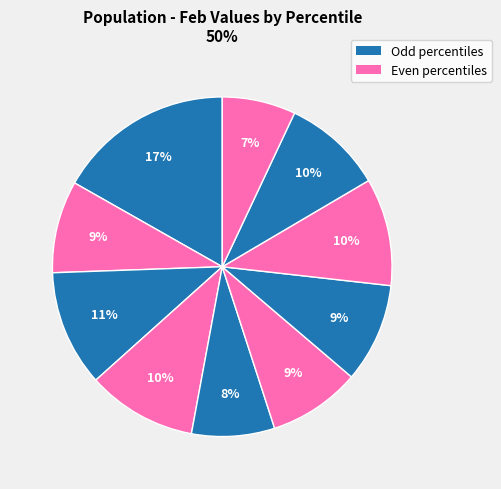

How many slices are in this pie chart?

10